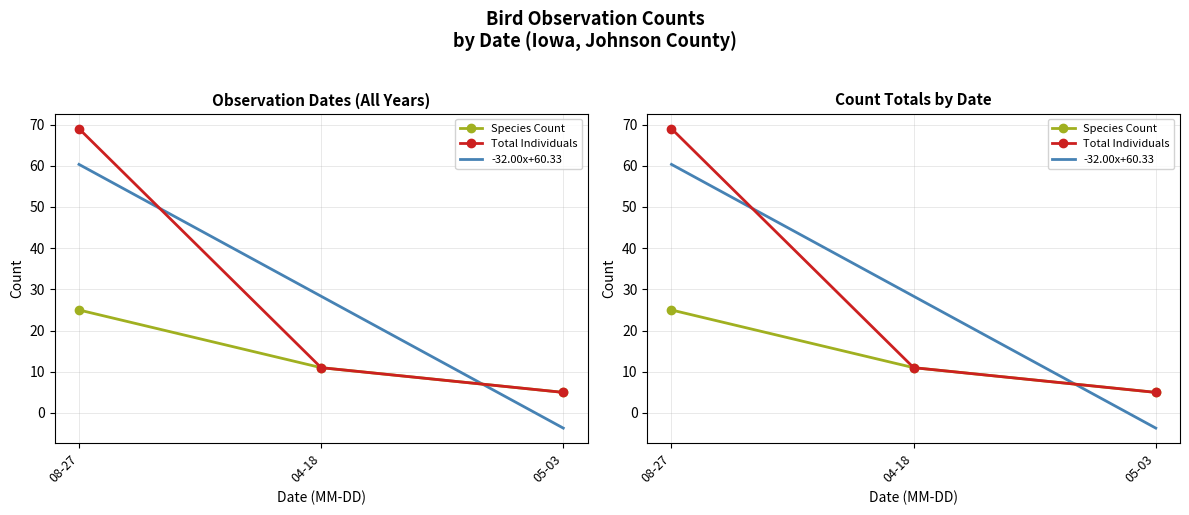

What is the value of the Species Count point at the 1st from the left?

25.0